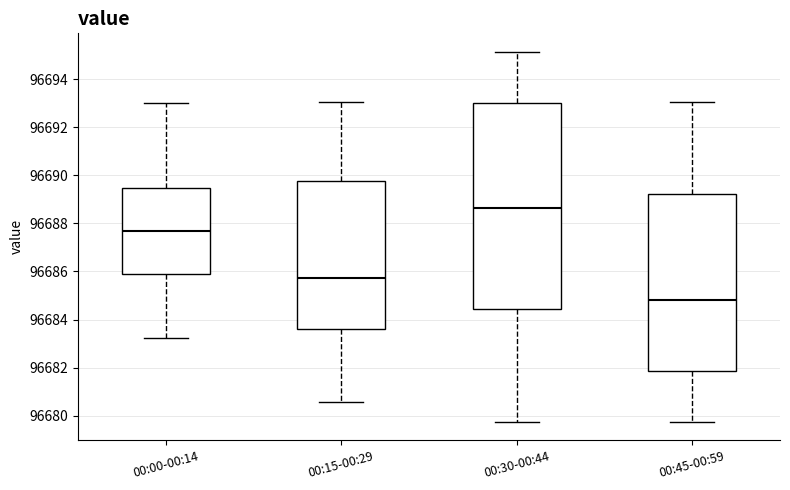

Comparing the boxes themselves (not the whiskers), which one is the tallest?

00:30-00:44